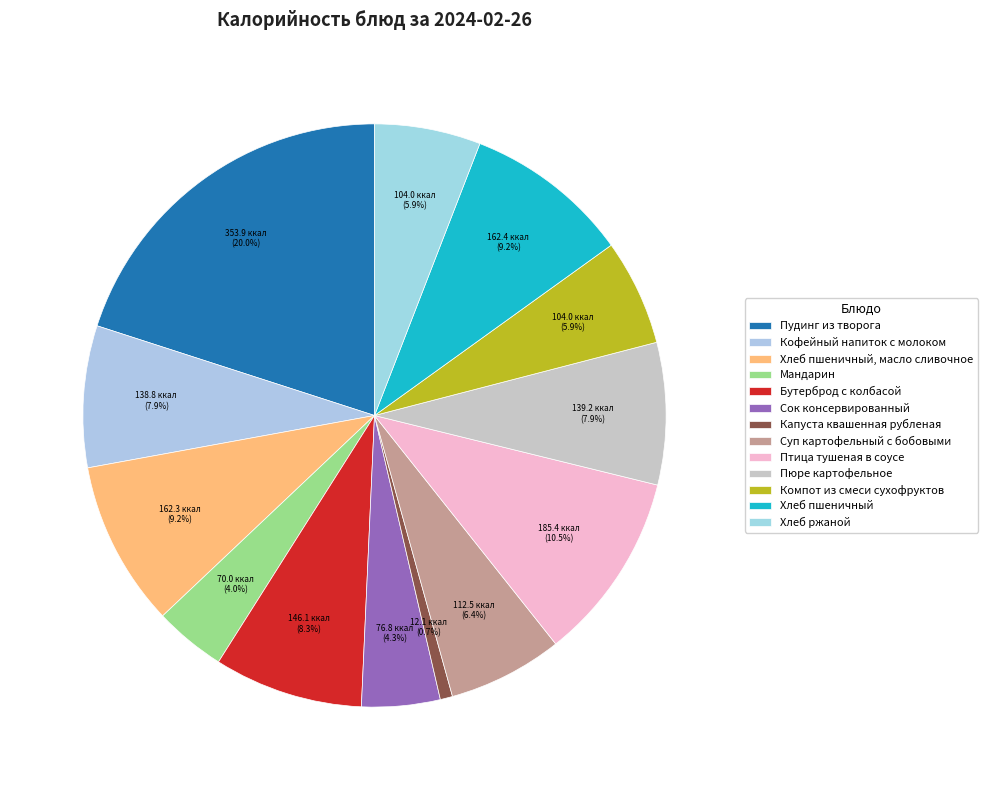

Count the number of slices in the pie.

13